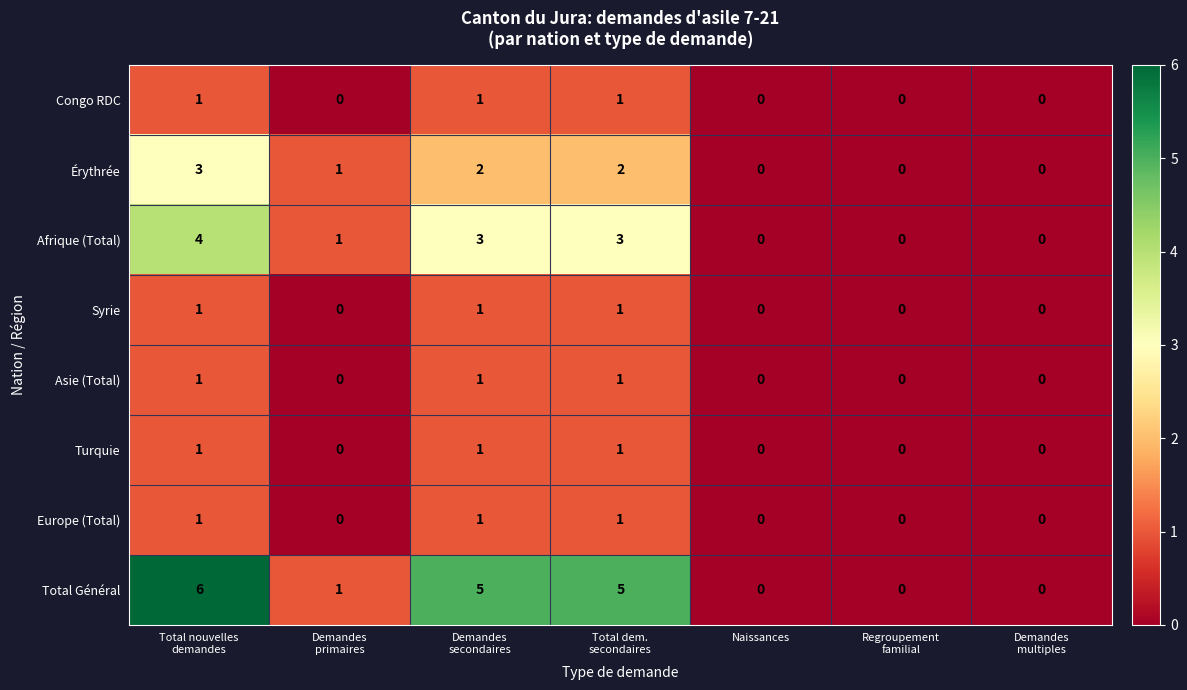

How many Asie (Total) values are between 0 and 1?

7